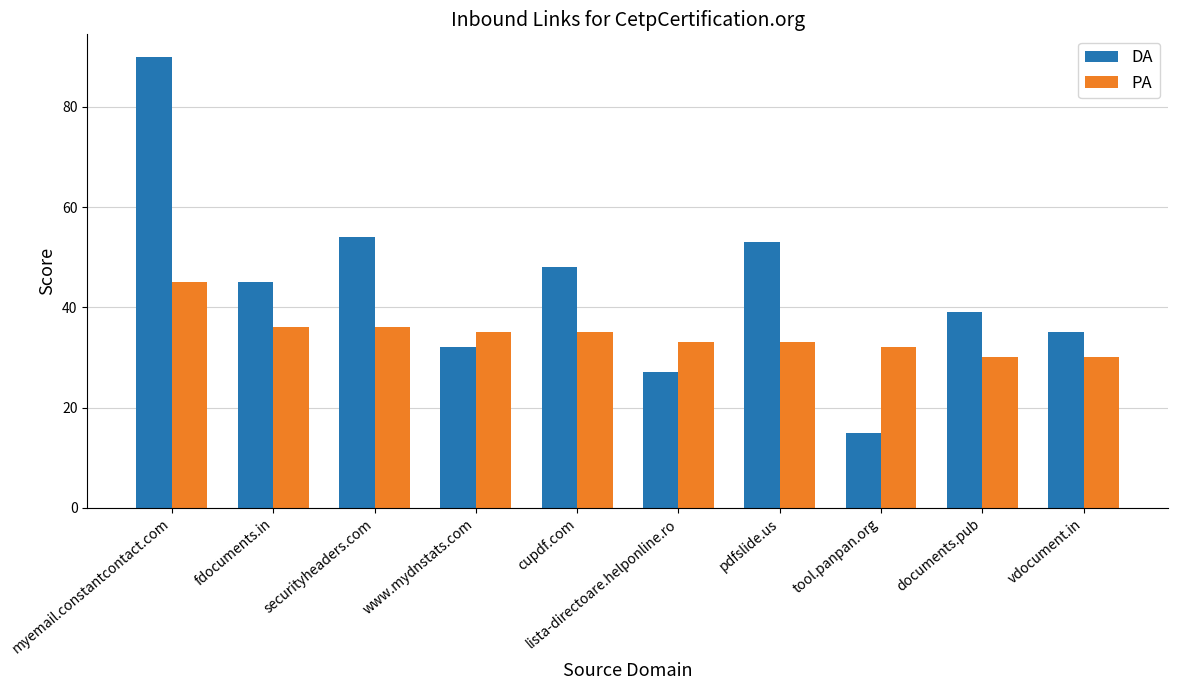

Are the bars grouped side by side (vs. stacked)?

Yes